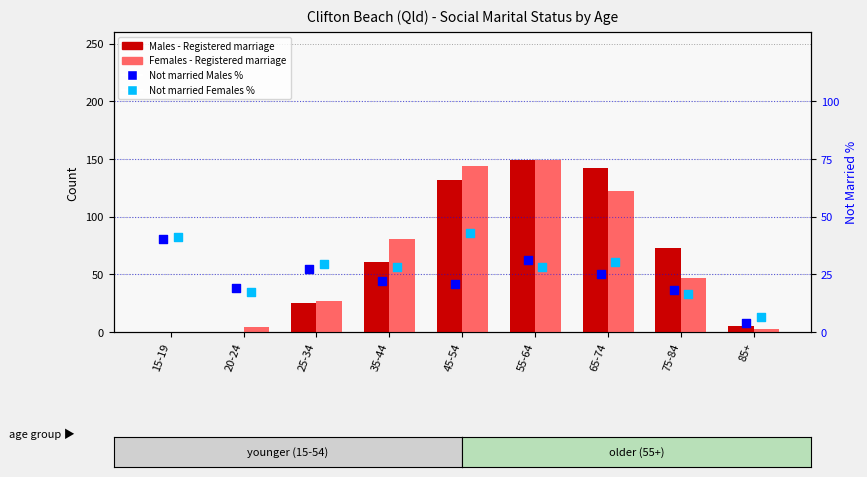

Which series contains the highest Y value?

Males - Registered